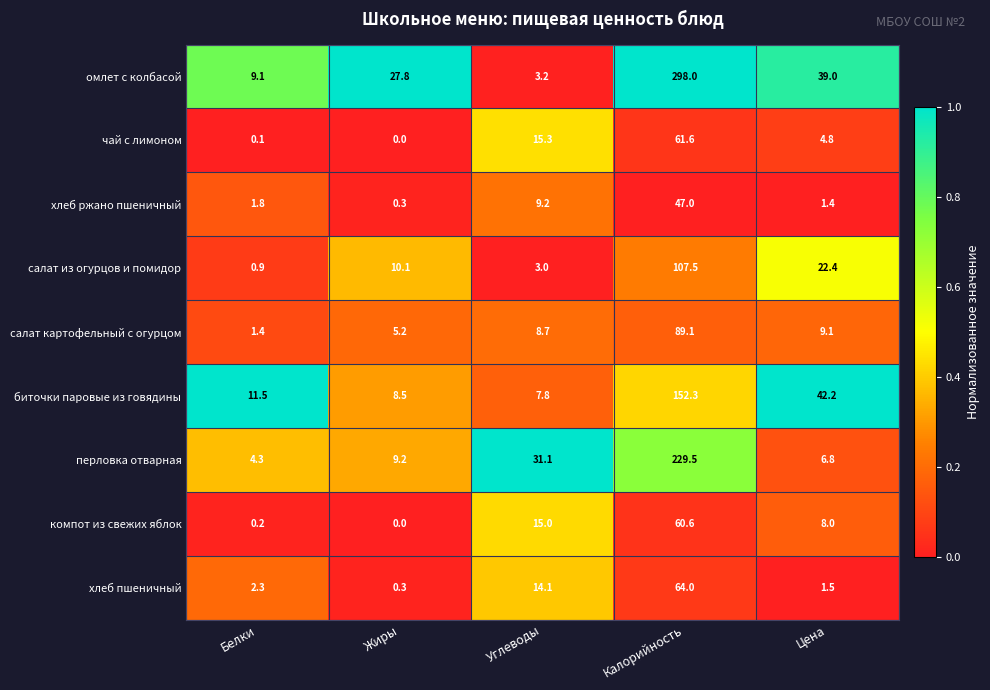

What is the difference between the highest and lowest values at Цена?

40.8